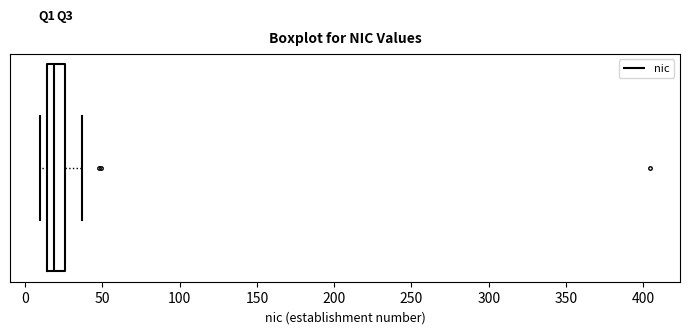

Transcribe this box plot: give where the median line is, the range the box spans, and where the two whiskers end, as read against the x-axis. The values are not printed on the chart, so give them approximately, as read against the axis.

median 20, box 15 to 25, whiskers 10 to 35